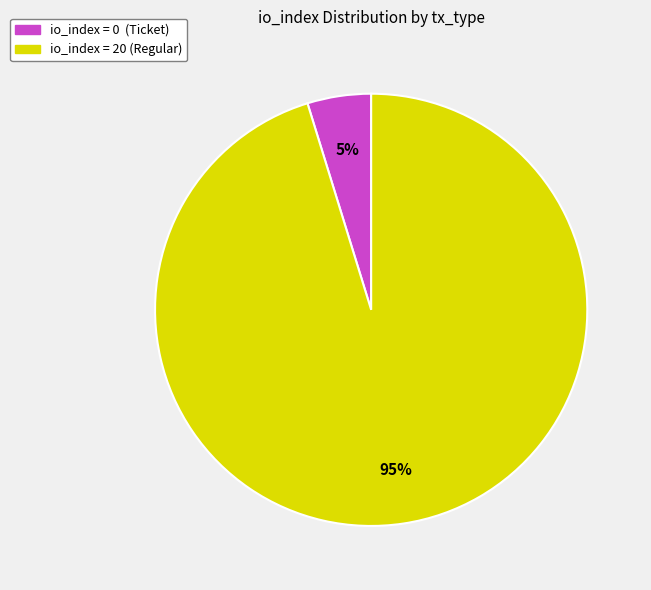

Is there a majority slice in this chart?

Yes